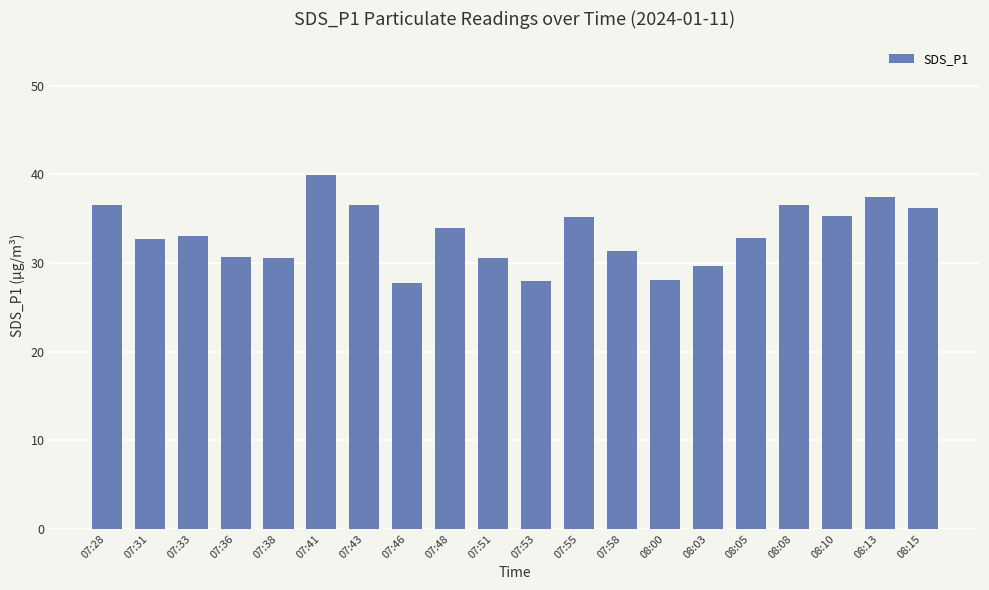

Approximately how many times larger is the value at 07:28 compared to 07:41?

0.9